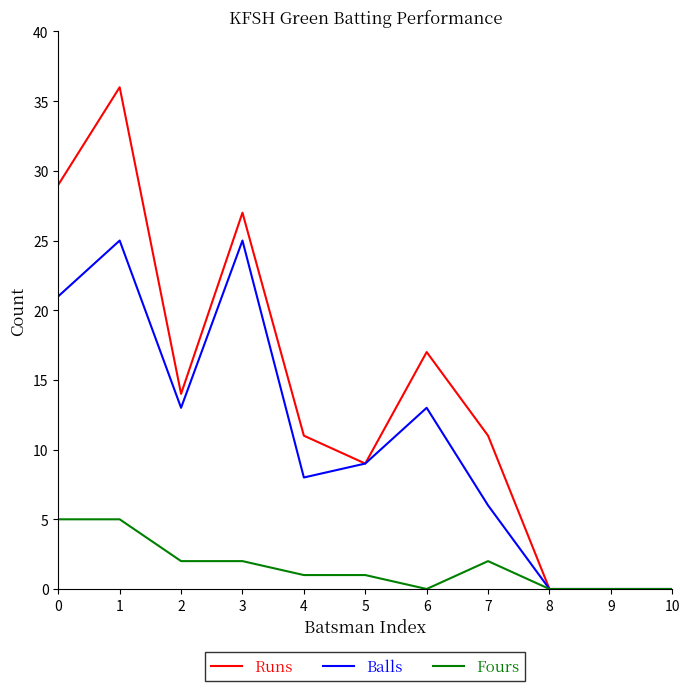

What are all the series names shown in the legend?

Runs, Balls, Fours